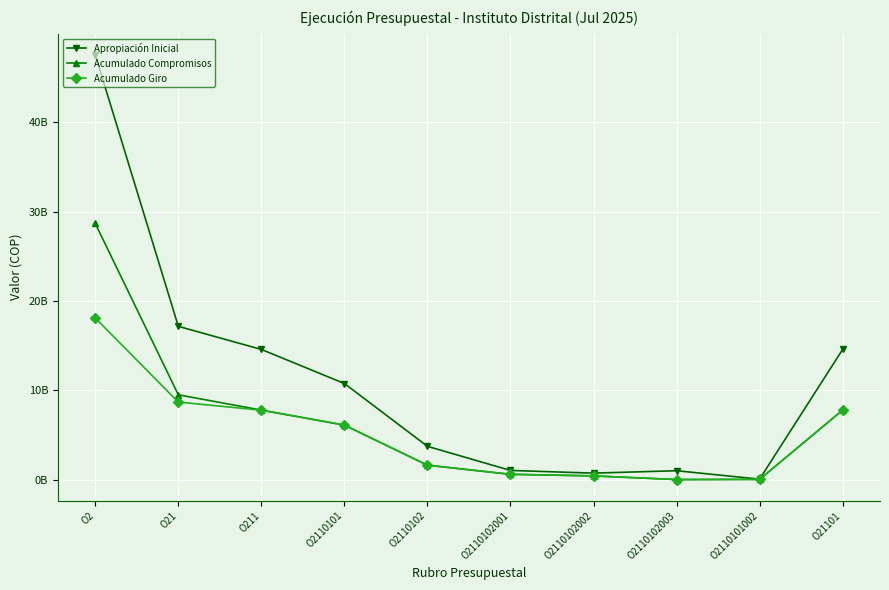

What is the label of the 7th point from the left?

O2110102002